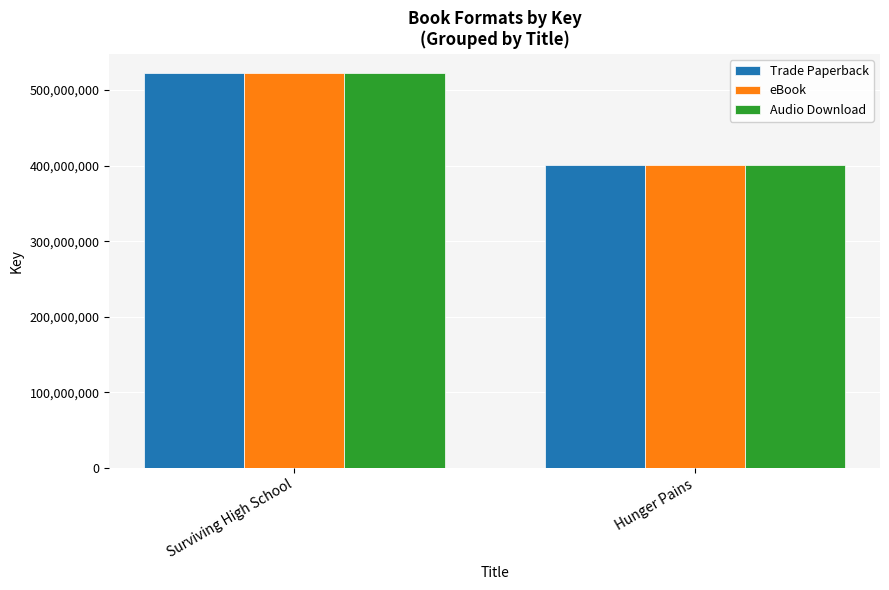

What is the minimum value for eBook?

400609049